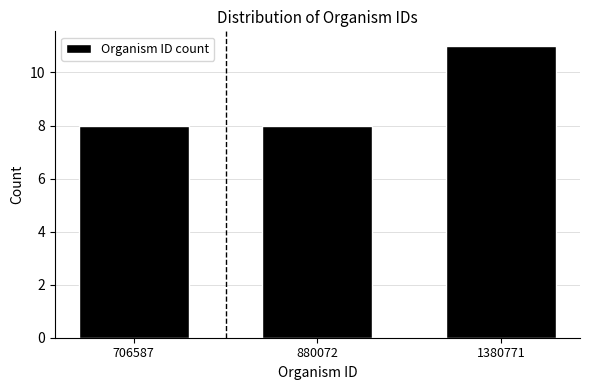

Reading left to right, what are all the values shown in this chart?

706587=8	880072=8	1380771=11